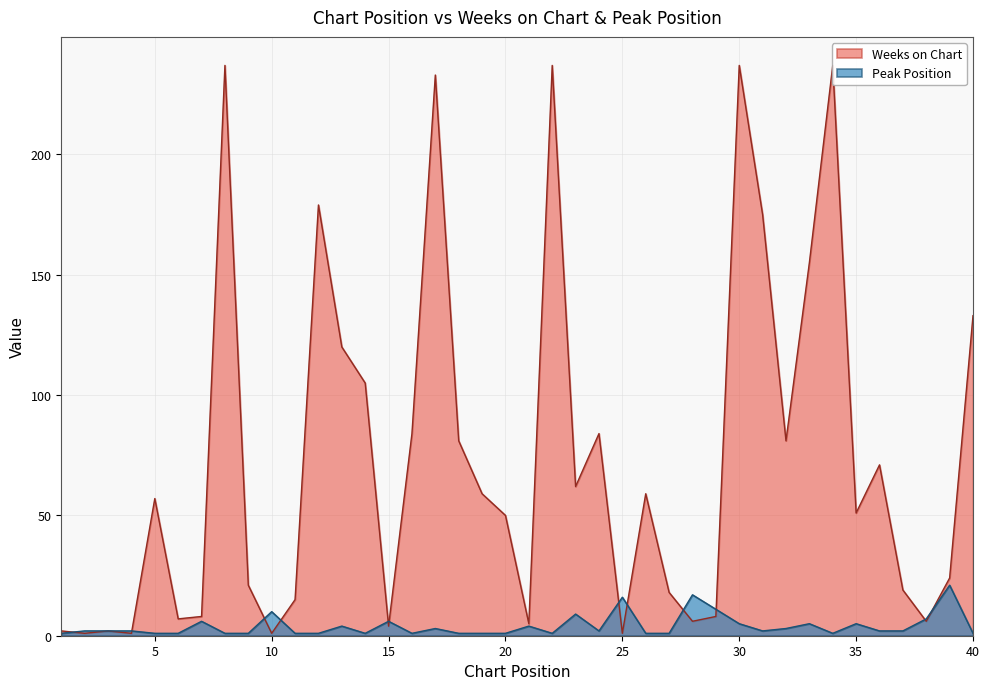

How many lines are shown in the chart?

2